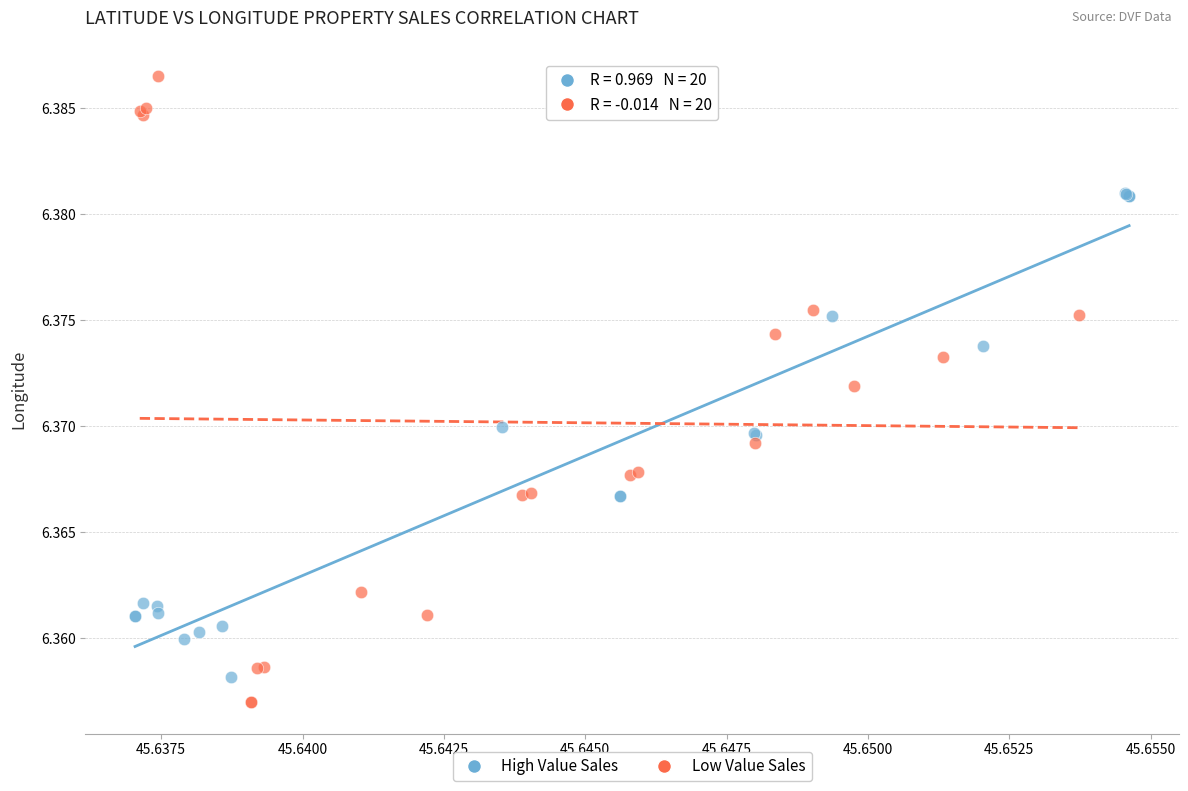

Which series contains the highest Y value?

Low Value Sales